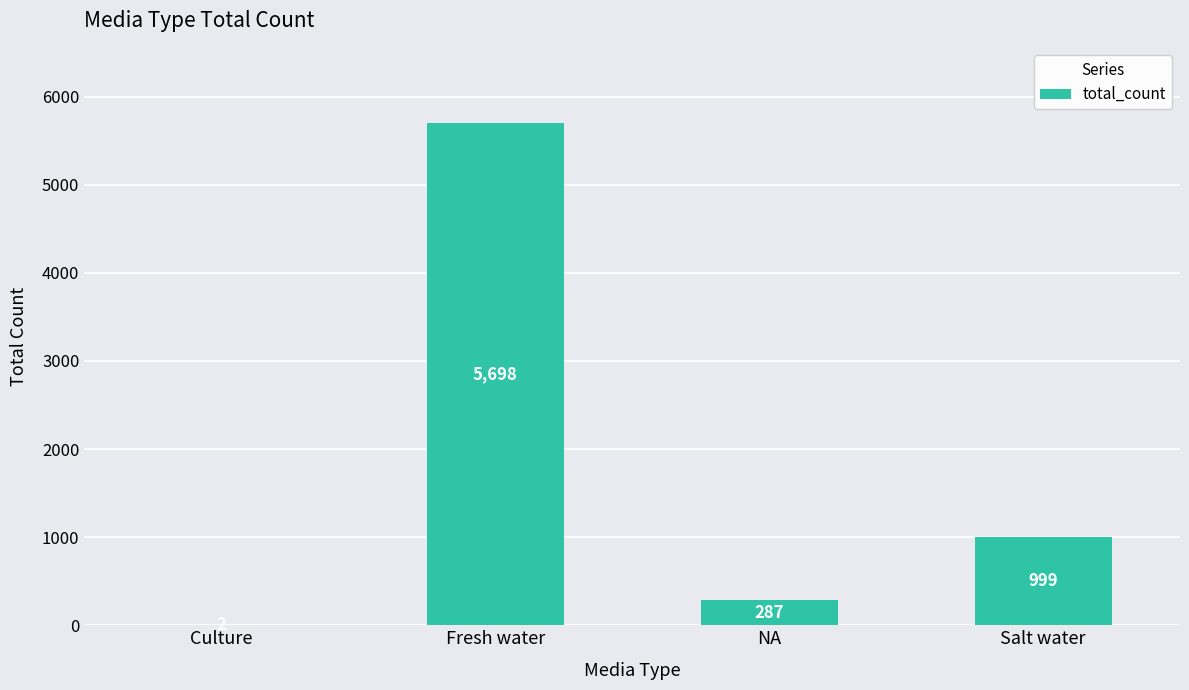

The chart shows a value of 9955 at Fresh water. True or false?

False